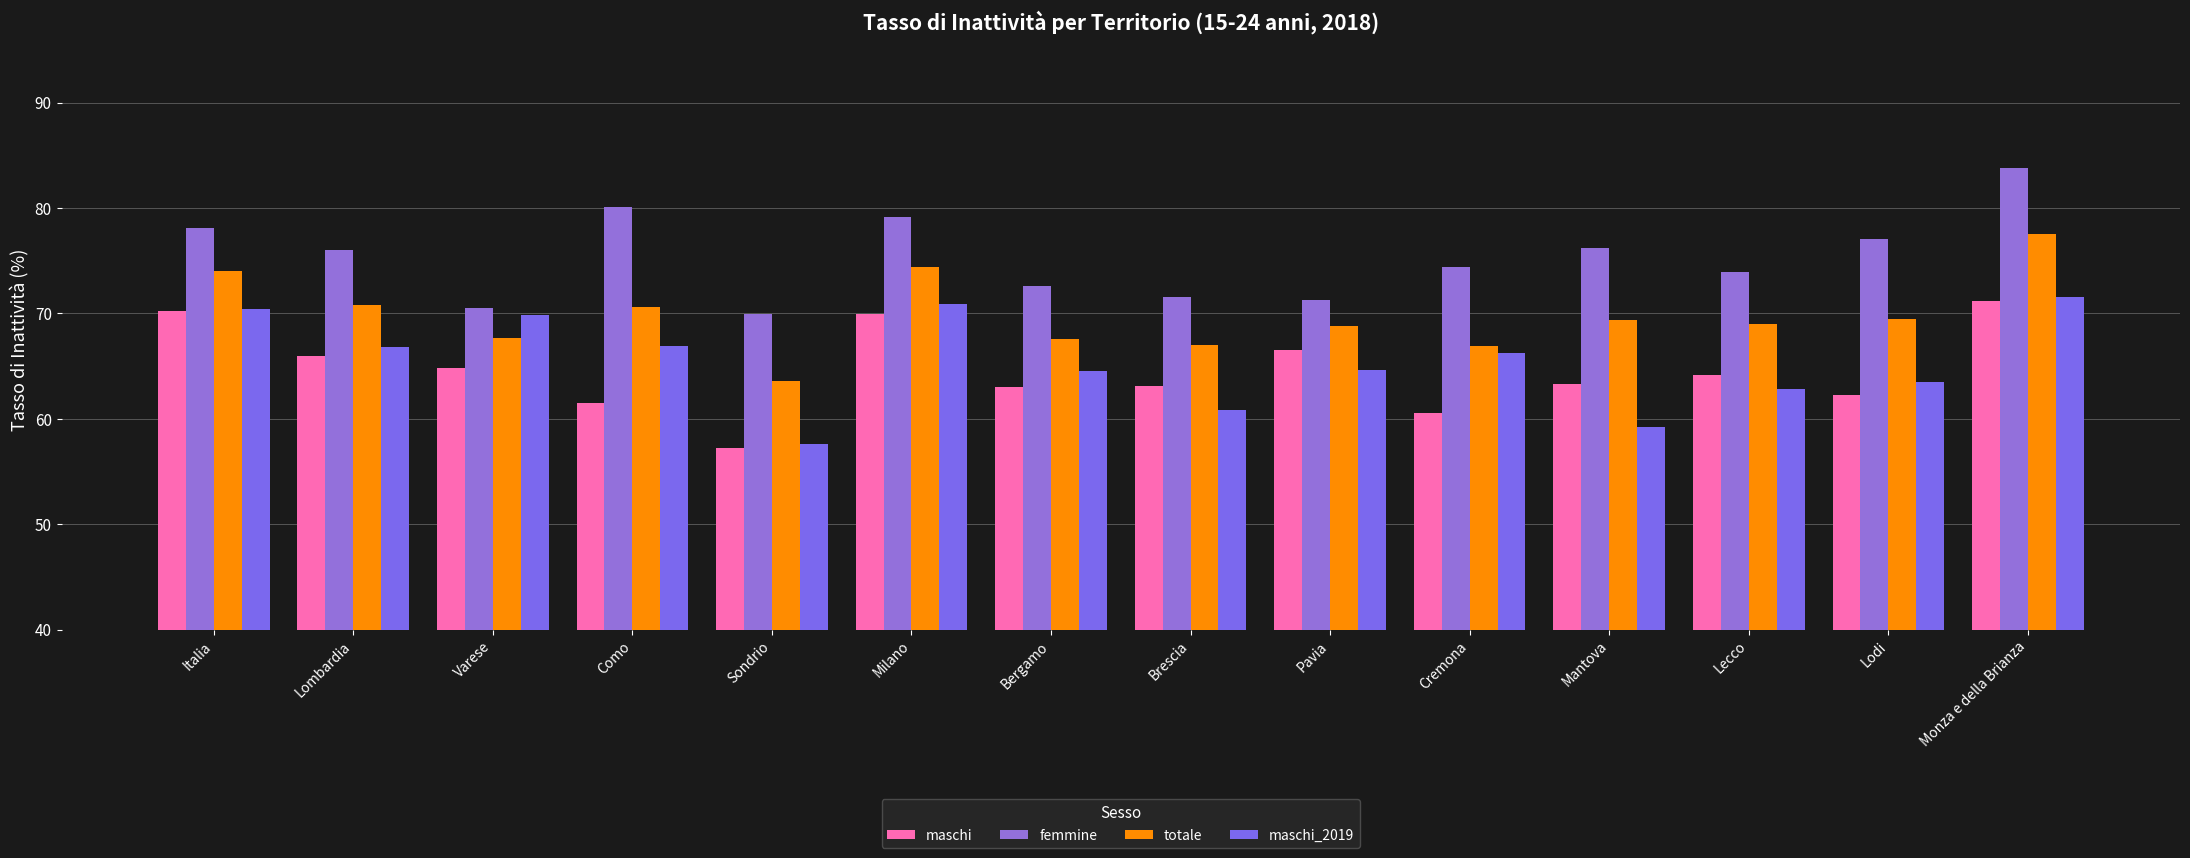

At which label does femmine reach its peak?

Monza e della Brianza